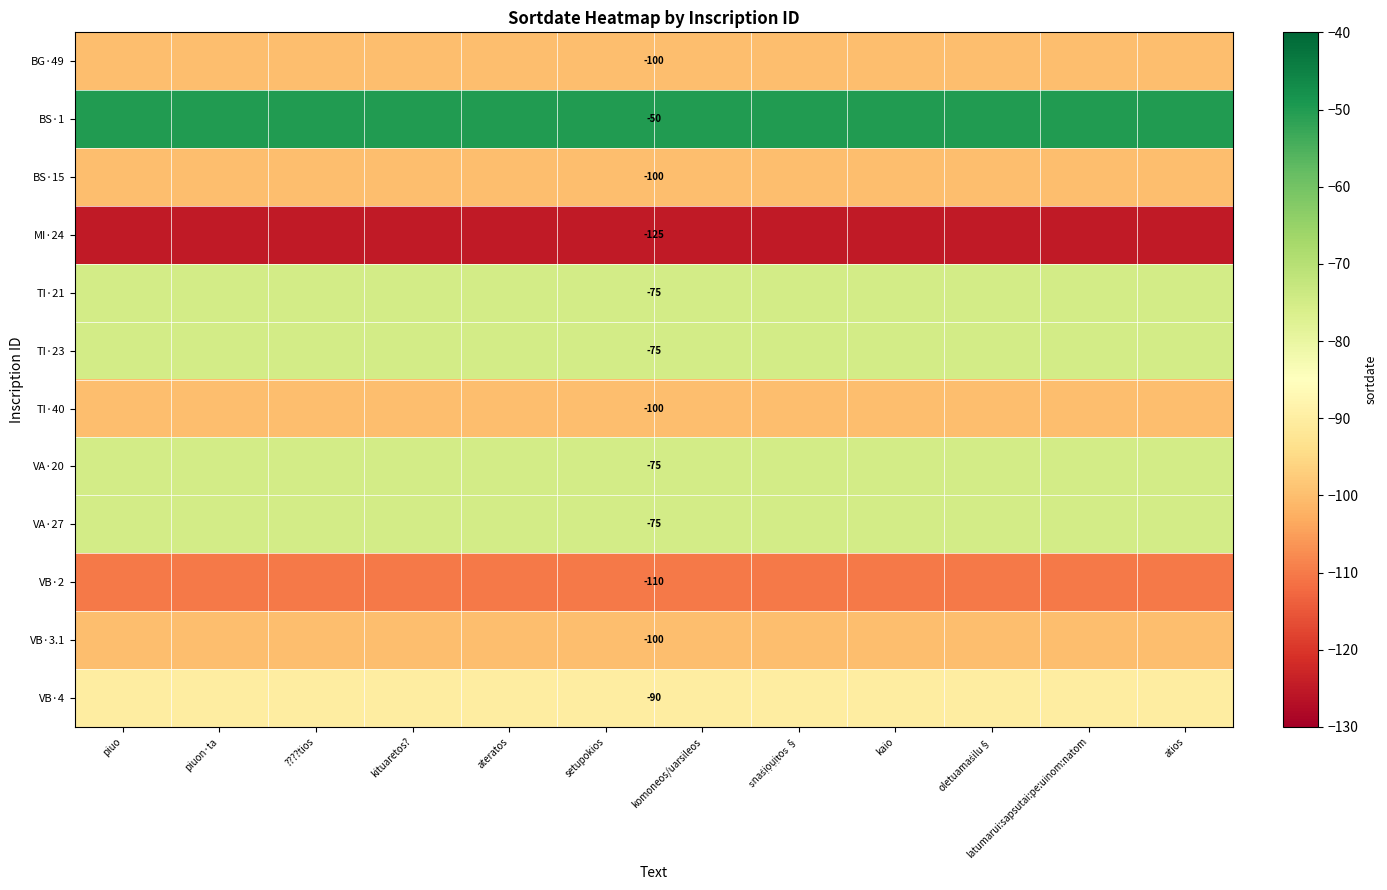

At which category is the sum across all series the highest?

piuo